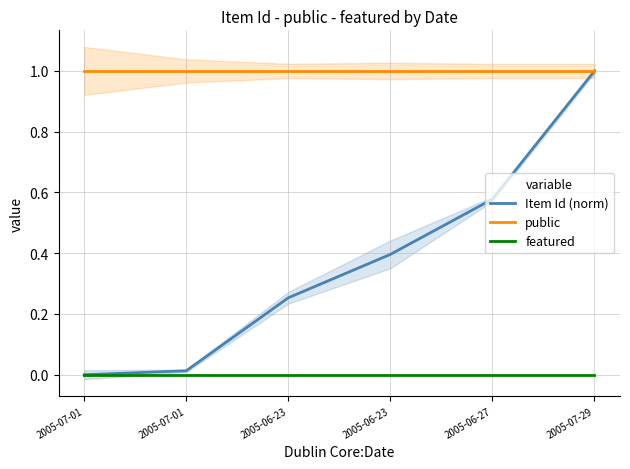

Rank the categories by Item Id (norm) value from highest to lowest.

2005-07-29, 2005-06-27, 2005-06-23, 2005-06-23, 2005-07-01, 2005-07-01